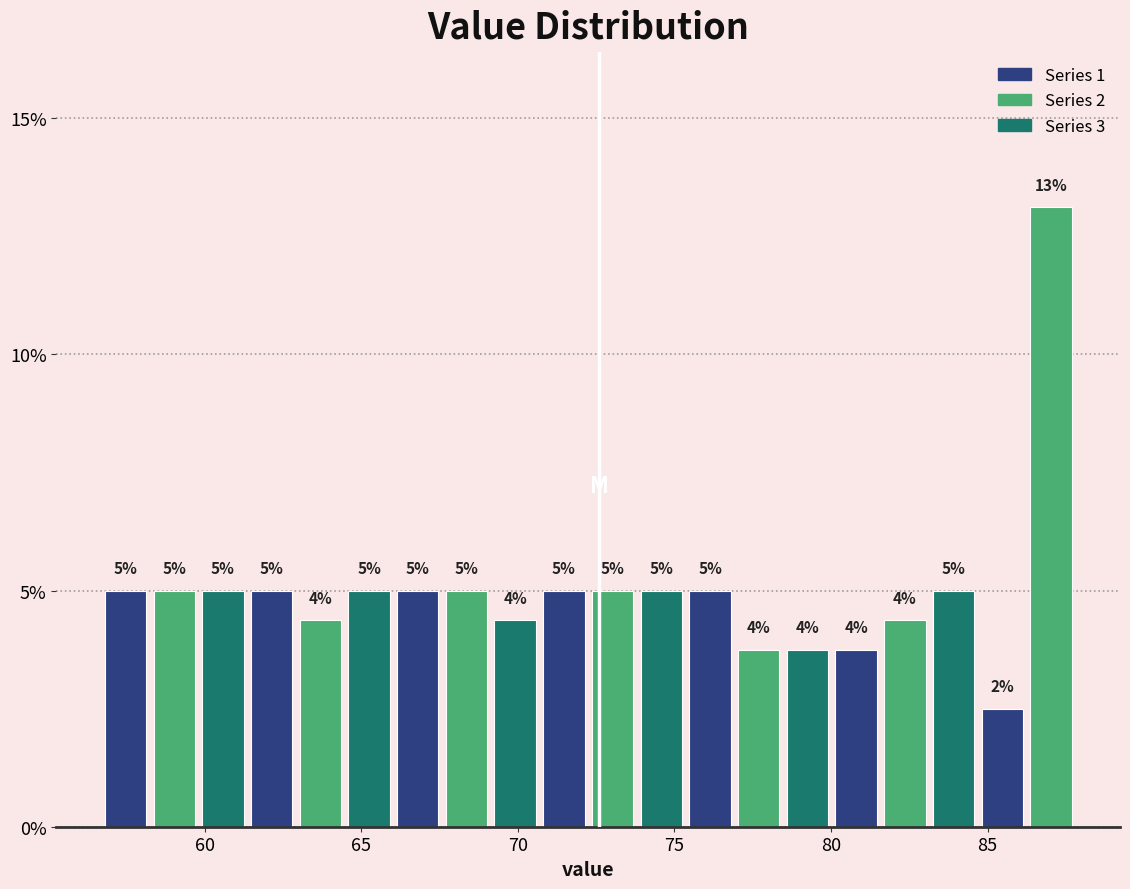

Read against the x-axis, roughly where is the centre of the tallest bar?

87.0